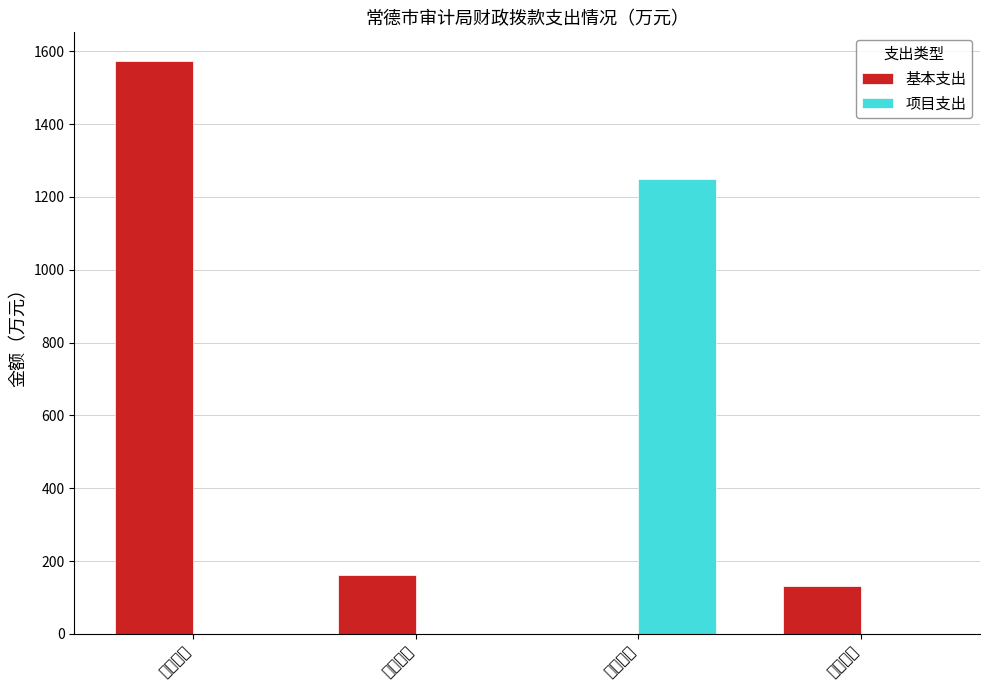

What position from the left is 审计业务?

3